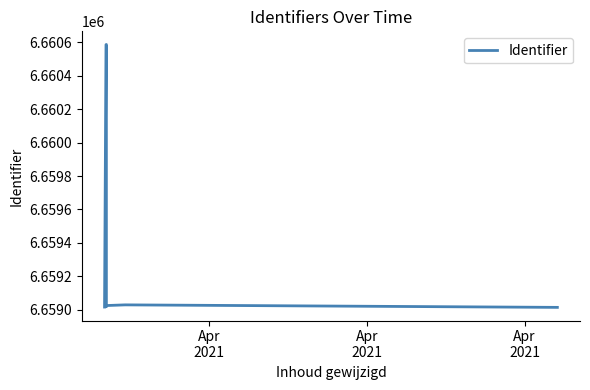

What is the maximum value shown in the chart?

6660587